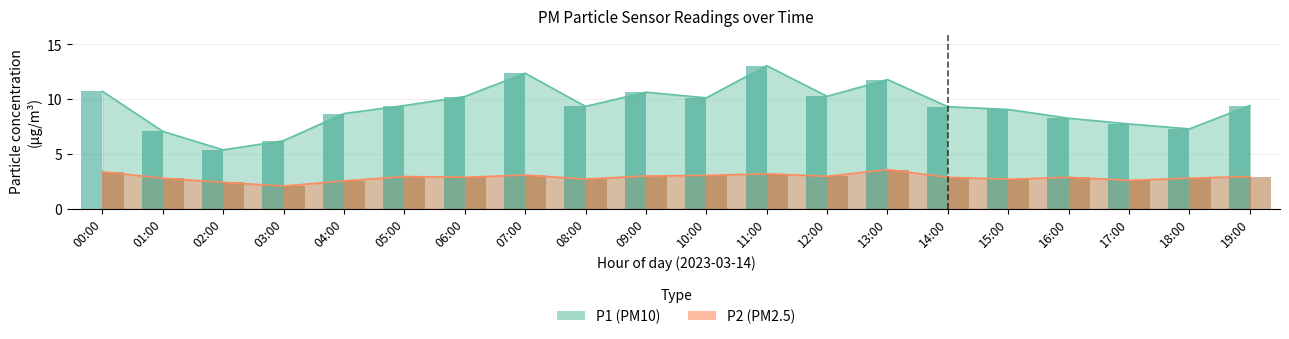

The value of P2 at 08:00 is 4.5. True or false?

False